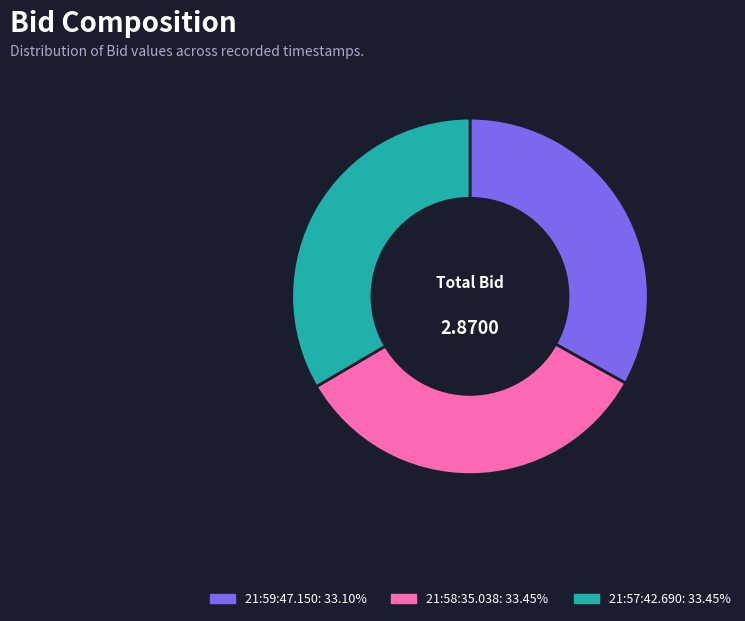

Is 21:59:47.150 the majority of the pie?

No